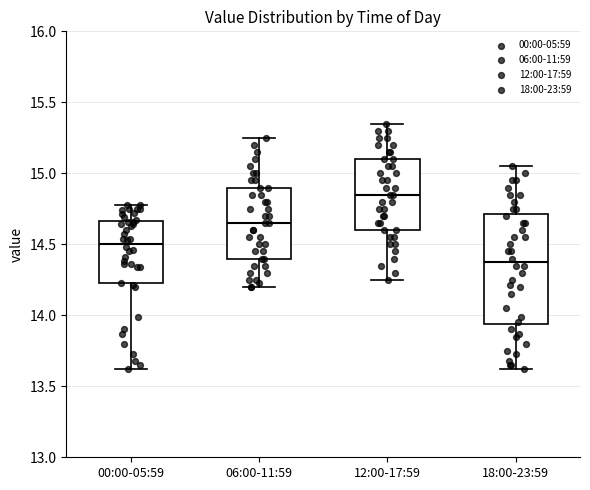

Reading left to right, transcribe this box plot: for each box, give where its median line is, the range the box spans, and where its two whiskers end, as read against the y-axis. The values are not printed on the chart, so give them approximately, as read against the axis.

00:00-05:59: median 14.50, box 14.25 to 14.65, whiskers 13.60 to 14.80
06:00-11:59: median 14.65, box 14.40 to 14.90, whiskers 14.20 to 15.25
12:00-17:59: median 14.85, box 14.60 to 15.10, whiskers 14.25 to 15.35
18:00-23:59: median 14.40, box 13.95 to 14.70, whiskers 13.60 to 15.05